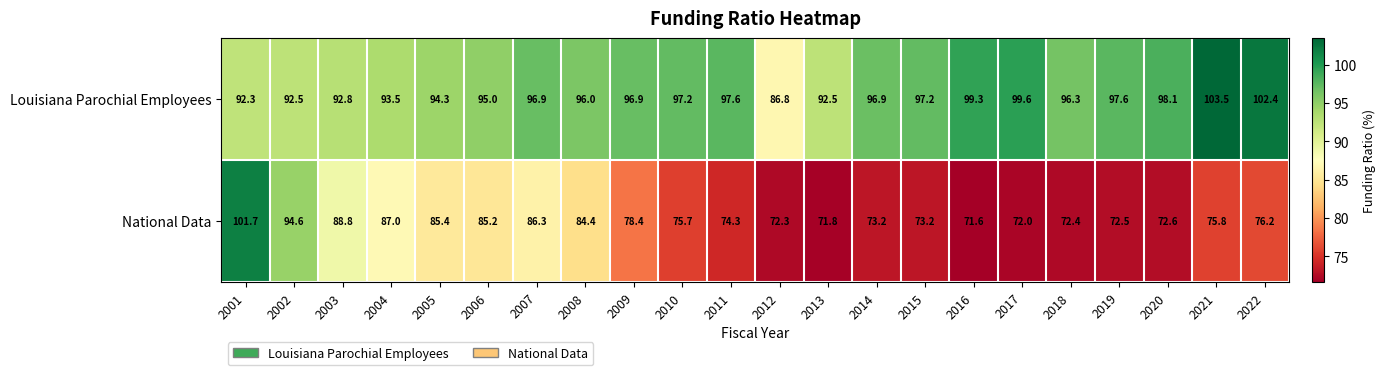

What is the average value of the Louisiana Parochial Employees series?

96.1